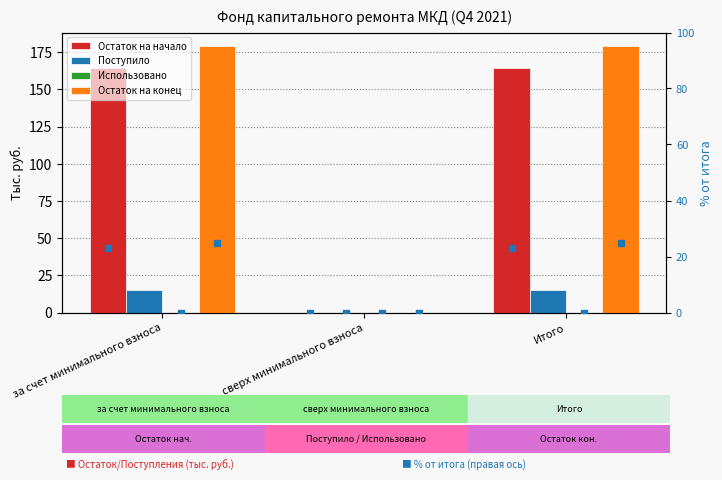

Which series reaches the minimum Y coordinate?

Остаток на начало